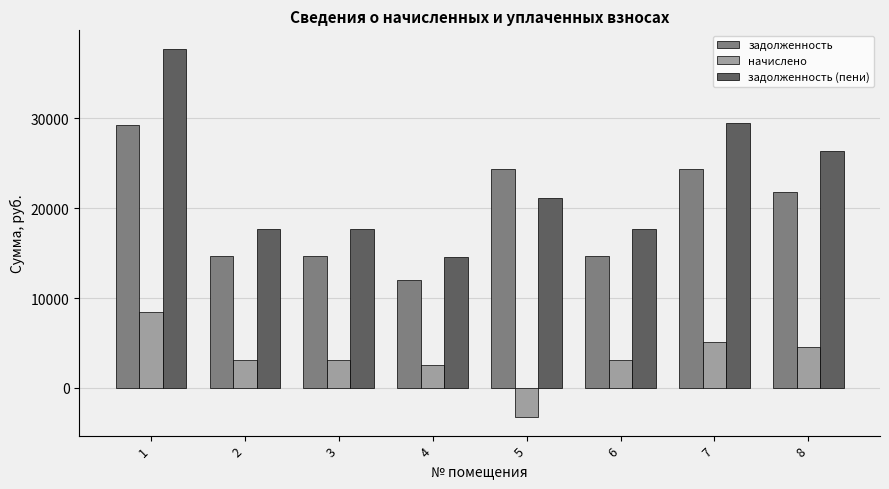

What is the average value of the задолженность series?

19449.8